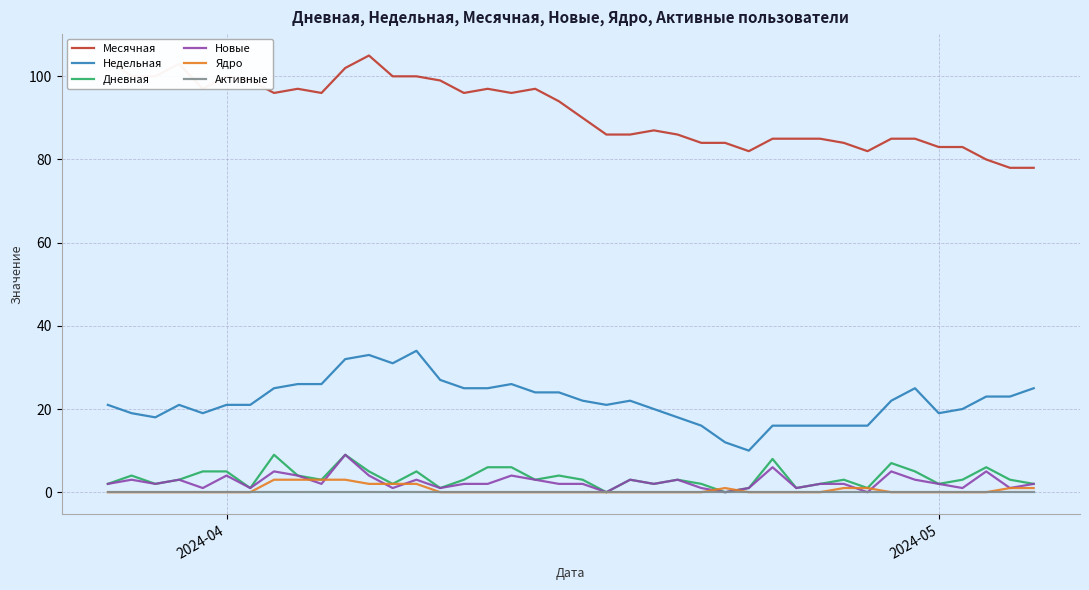

What is the highest value of the Месячная series?

105